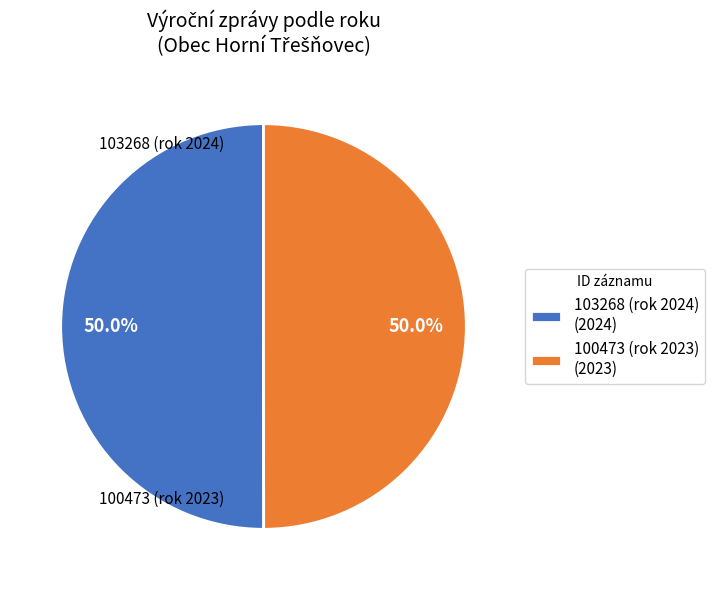

Is the sum of 100473 (rok 2023) and 103268 (rok 2024) greater than half?

Yes